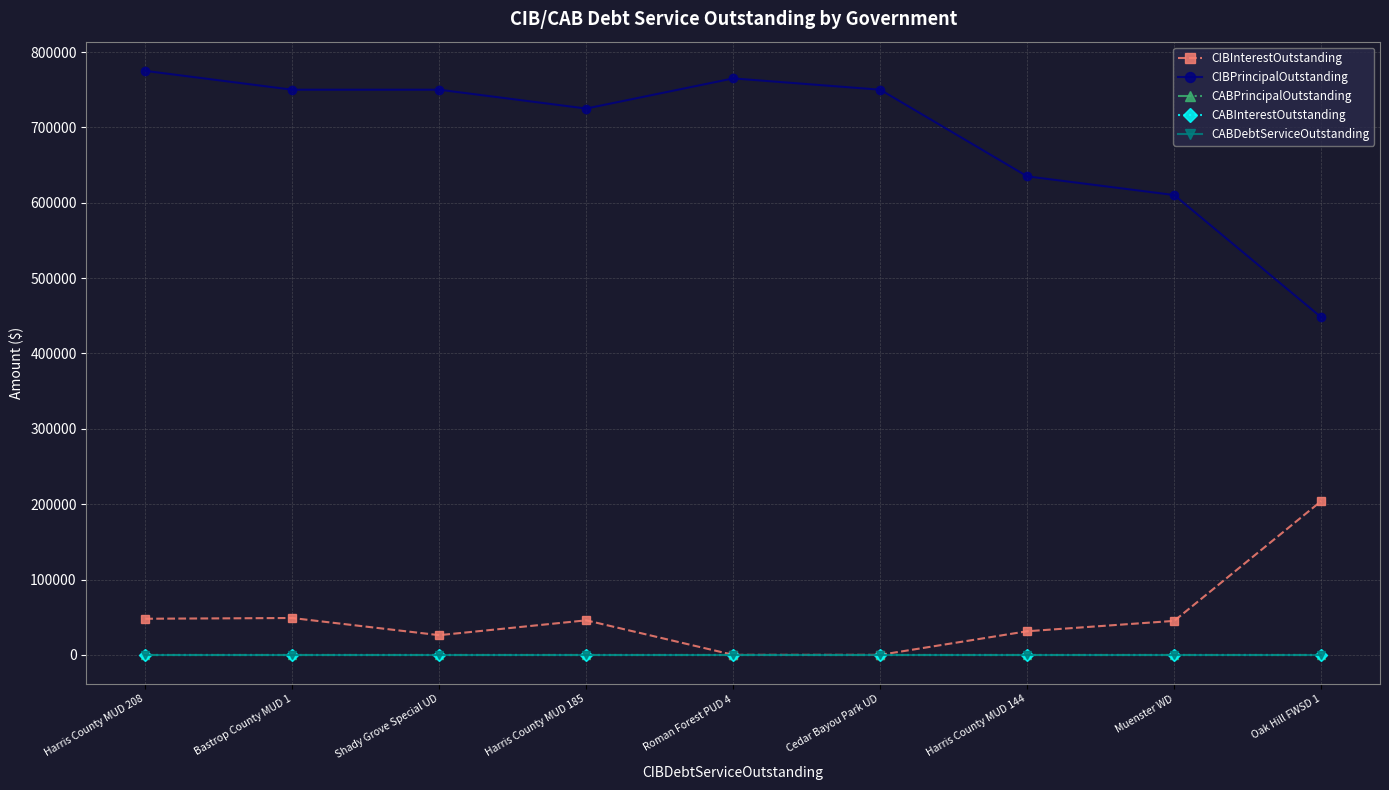

Is this an area chart (filled region under the line)?

No